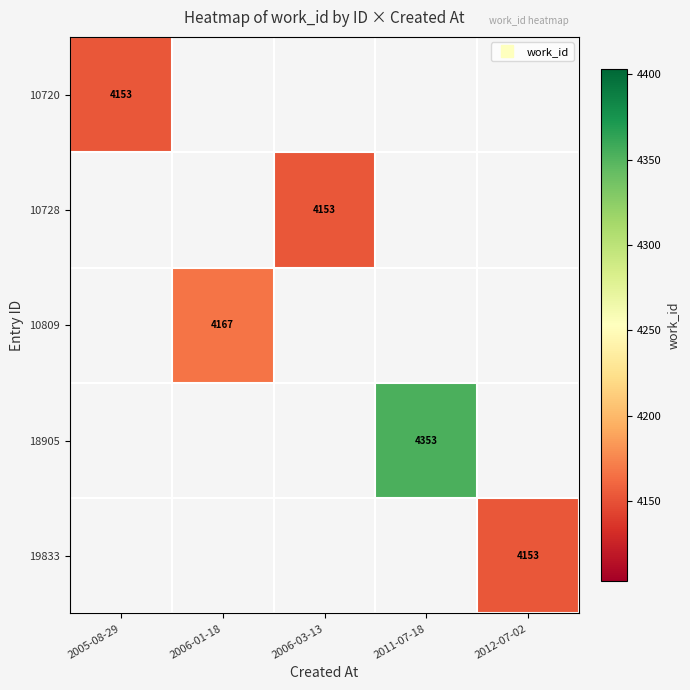

Which has a higher value, 2006-03-13 or 2005-08-29?

2005-08-29